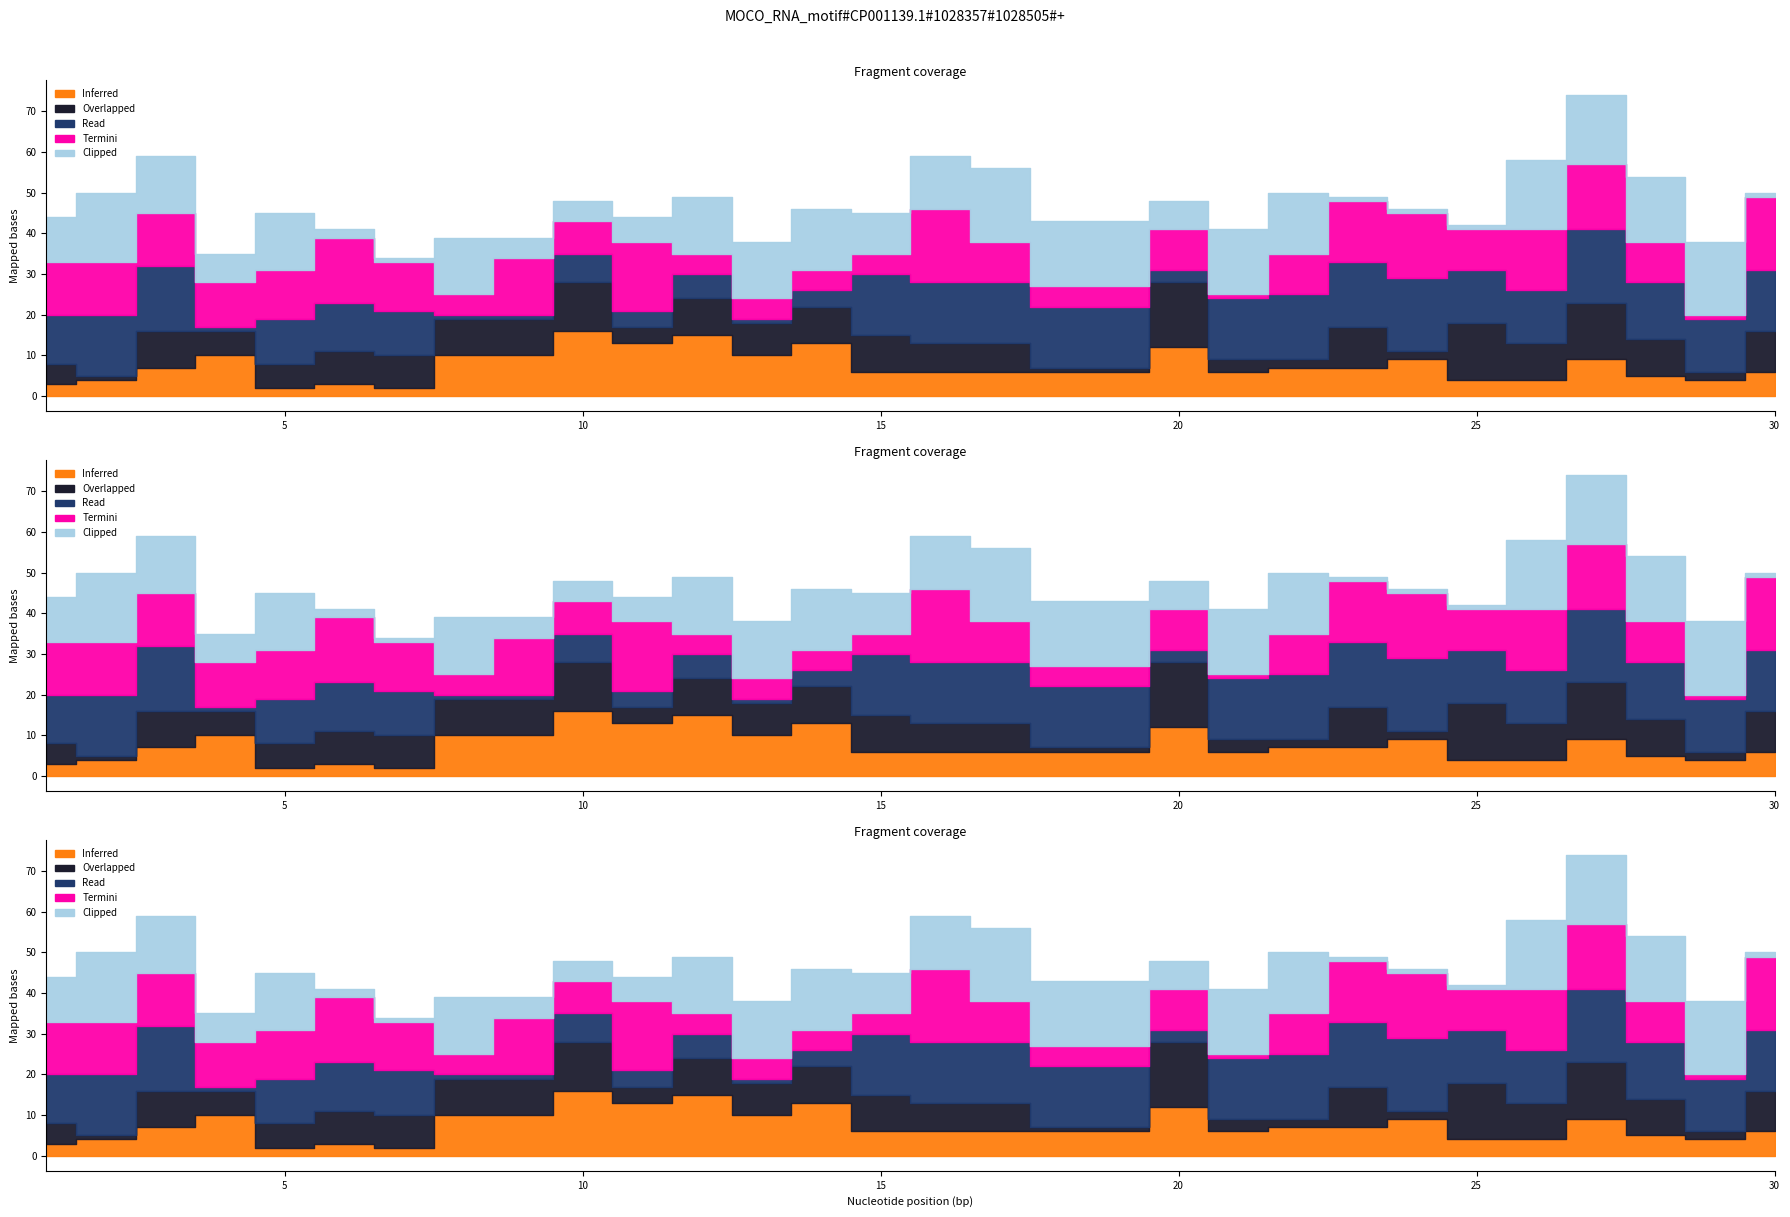

True or false: Overlapped and Termini intersect in this chart.

True